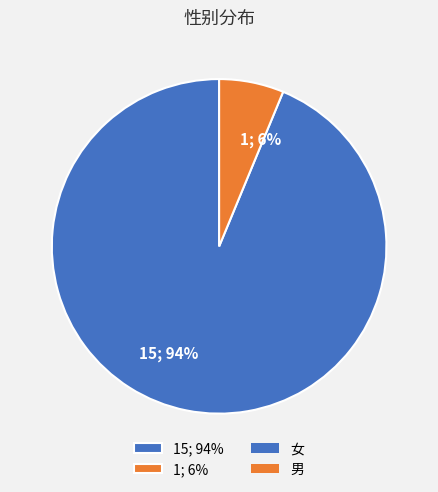

To the nearest percent, what is the combined percentage of 1; 6% and 15; 94%?

100%